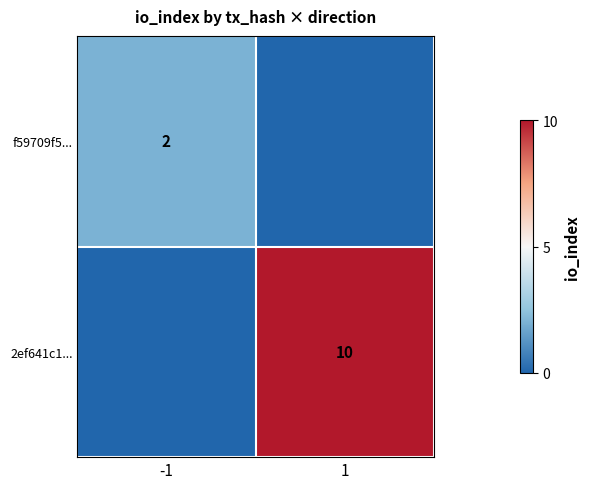

At which category is the sum across all series the highest?

1